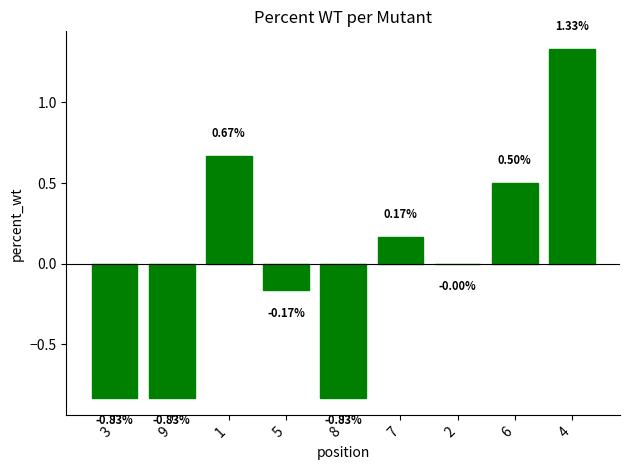

What is the change in value from 5 to 4?

+1.5